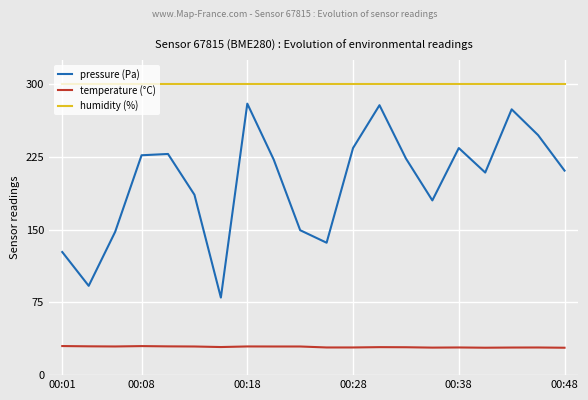

What are all the series names shown in the legend?

pressure (Pa), temperature (°C), humidity (%)